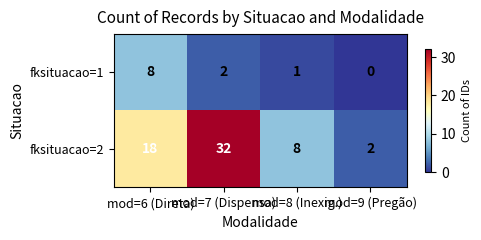

Rank the series at mod=9 (Pregão) from lowest to highest value.

fksituacao=1, fksituacao=2